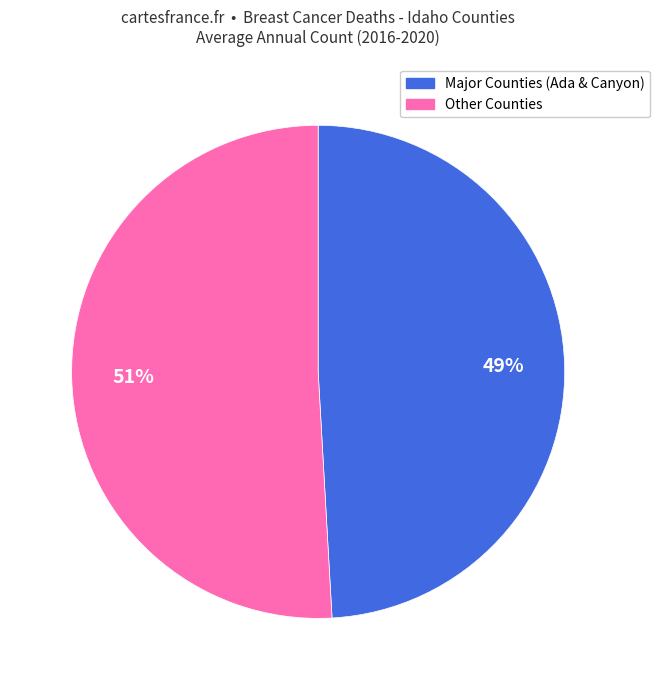

Is there any slice that represents more than half of the pie?

Yes